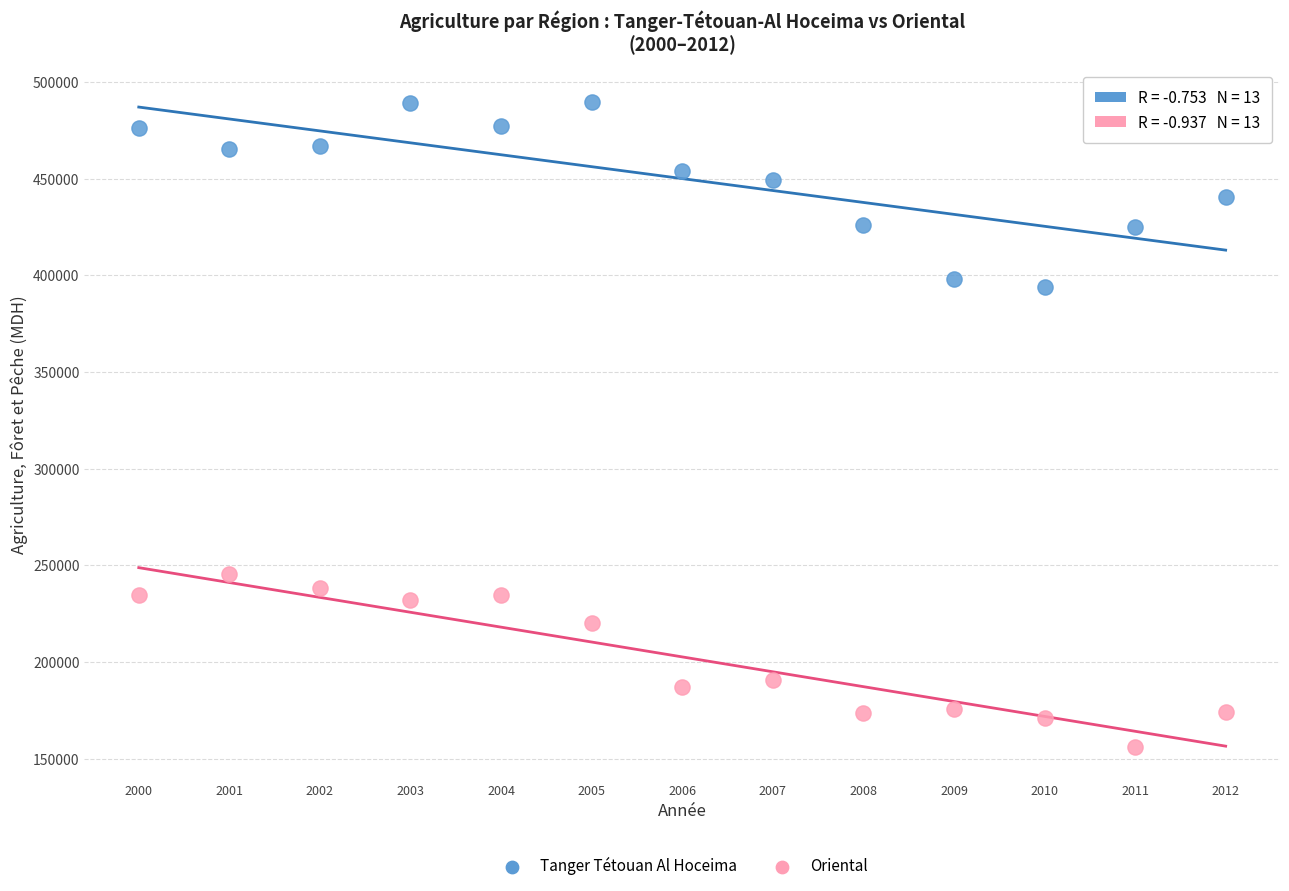

Across all series, what Y value is closest to 322885?

394013.9